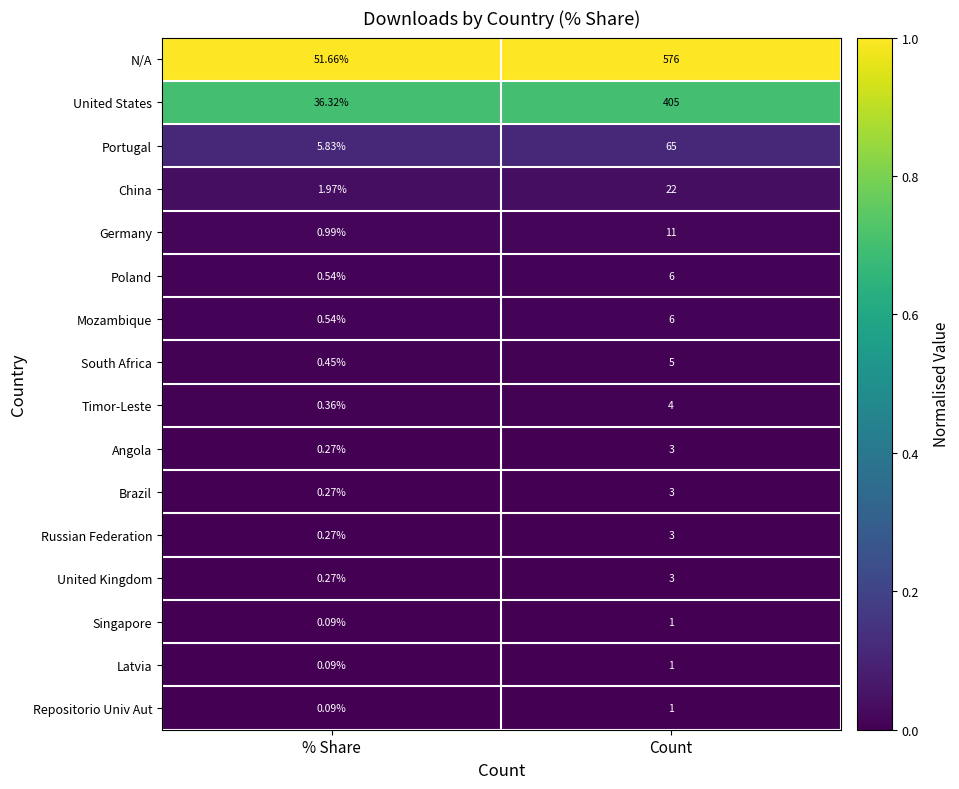

At which category does the chart reach its peak across all series?

Count